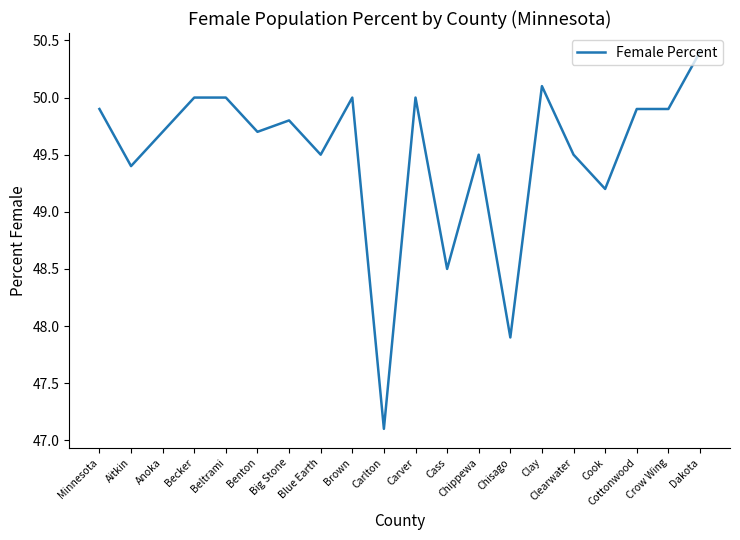

Reading left to right, list all the values displayed in this chart.

Minnesota=49.9	Aitkin=49.4	Anoka=49.7	Becker=50.0	Beltrami=50.0	Benton=49.7	Big Stone=49.8	Blue Earth=49.5	Brown=50.0	Carlton=47.1	Carver=50.0	Cass=48.5	Chippewa=49.5	Chisago=47.9	Clay=50.1	Clearwater=49.5	Cook=49.2	Cottonwood=49.9	Crow Wing=49.9	Dakota=50.4